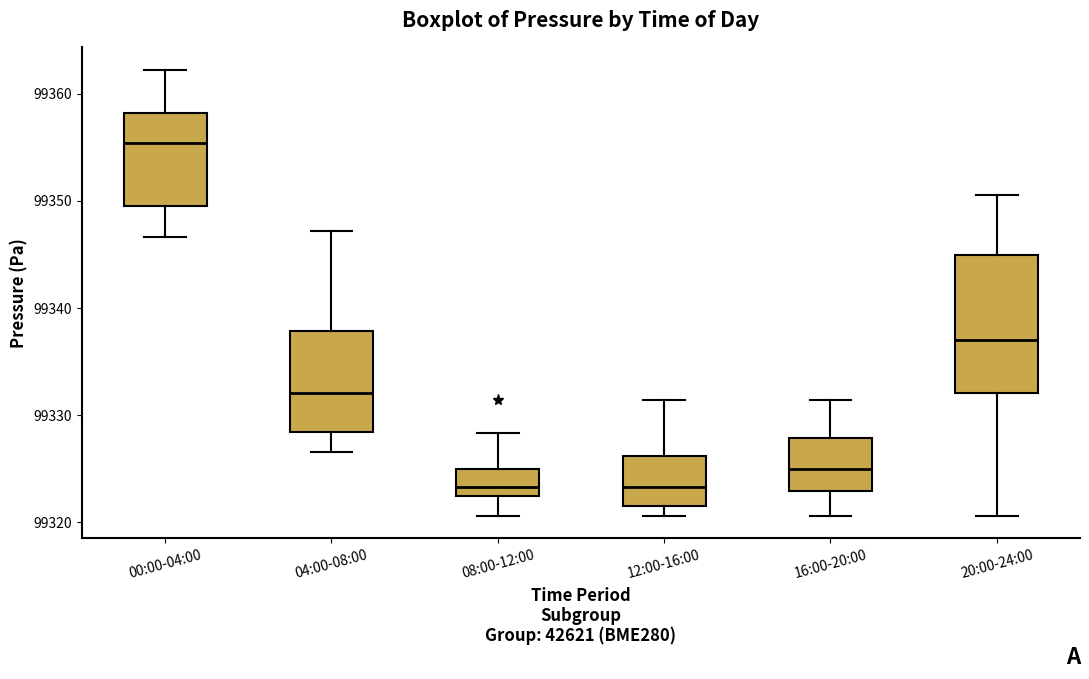

Reading left to right, read every box against the y-axis: the position of its median line, the range the box covers, and the ends of its whiskers. The values are not printed on the chart, so give them approximately, as read against the axis.

00:00-04:00: median 99355, box 99350 to 99358, whiskers 99347 to 99362
04:00-08:00: median 99332, box 99328 to 99338, whiskers 99327 to 99347
08:00-12:00: median 99323, box 99322 to 99325, whiskers 99321 to 99328
12:00-16:00: median 99323, box 99322 to 99326, whiskers 99321 to 99331
16:00-20:00: median 99325, box 99323 to 99328, whiskers 99321 to 99331
20:00-24:00: median 99337, box 99332 to 99345, whiskers 99321 to 99351